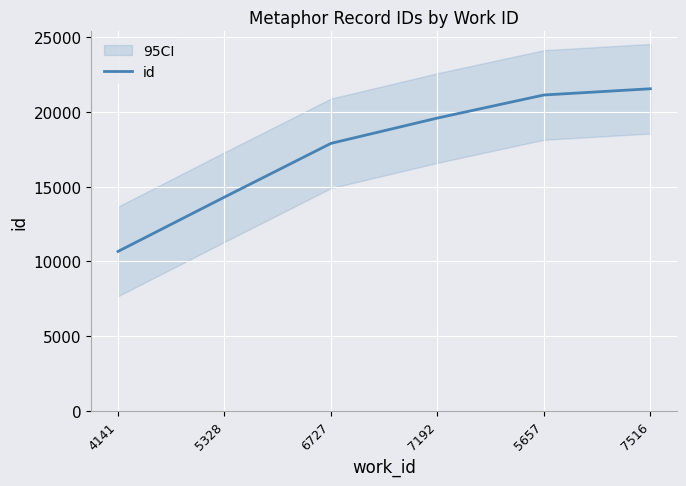

What is the change in value from 7192 to 7516?

+1961